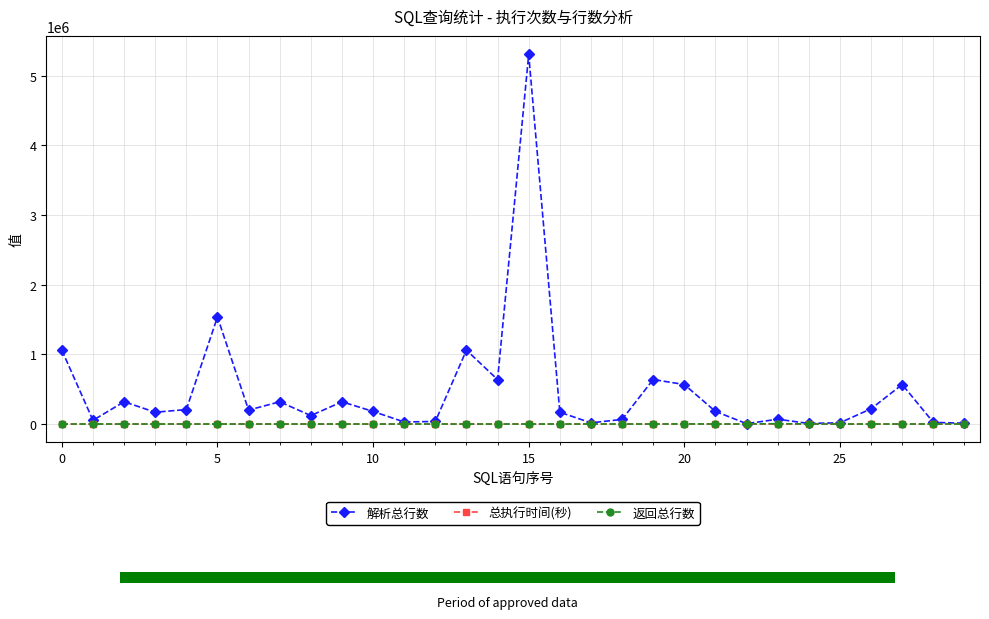

Which label corresponds to the largest value in the chart?

15